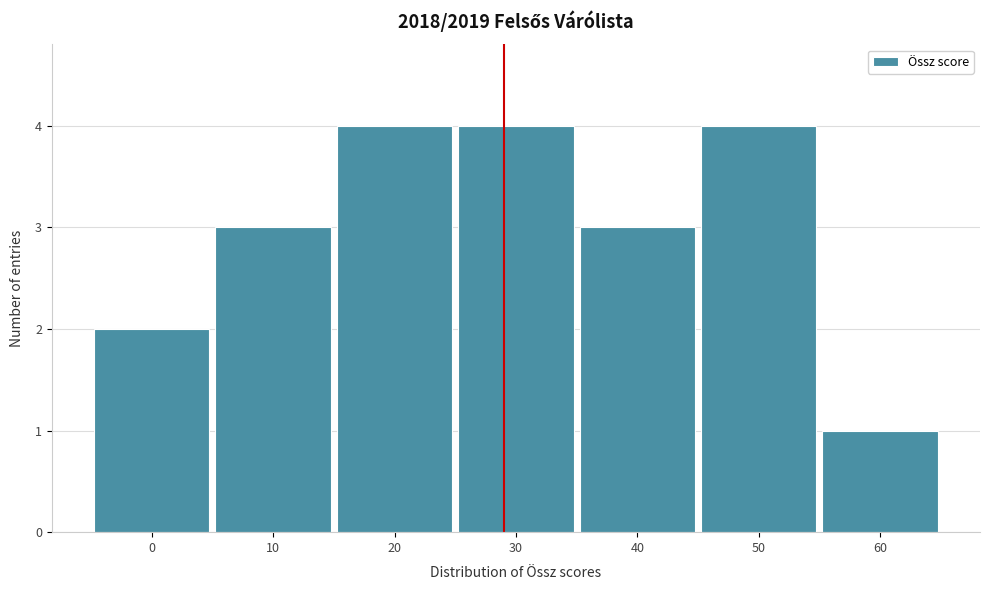

Reading left to right, transcribe all the data shown in this chart.

0=2	10=3	20=4	30=4	40=3	50=4	60=1